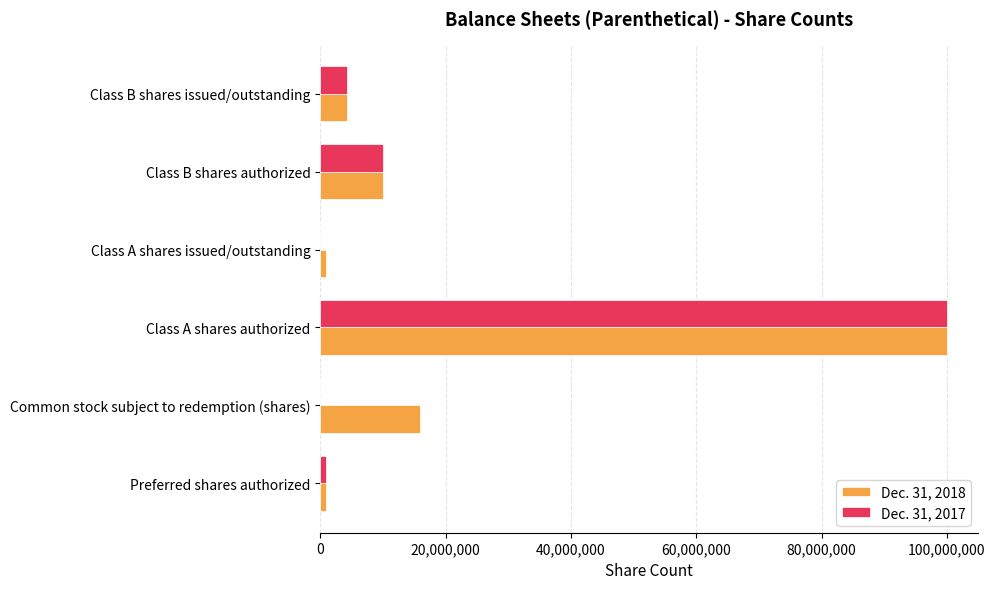

Which label corresponds to the largest value in the chart?

Class A shares authorized